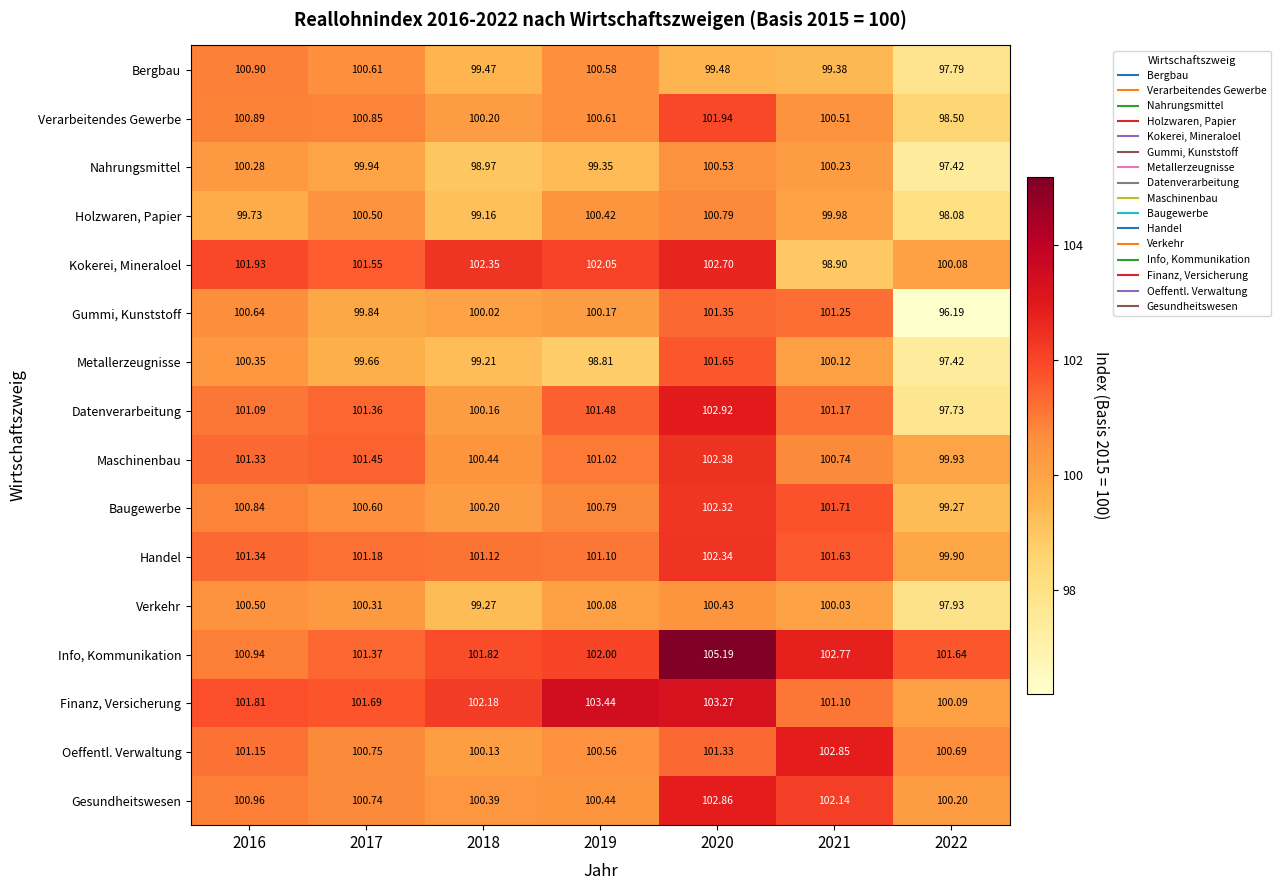

Rank the series at 2016 from lowest to highest value.

Holzwaren, Papier, Nahrungsmittel, Metallerzeugnisse, Verkehr, Gummi, Kunststoff, Baugewerbe, Verarbeitendes Gewerbe, Bergbau, Info, Kommunikation, Gesundheitswesen, Datenverarbeitung, Oeffentl. Verwaltung, Maschinenbau, Handel, Finanz, Versicherung, Kokerei, Mineraloel